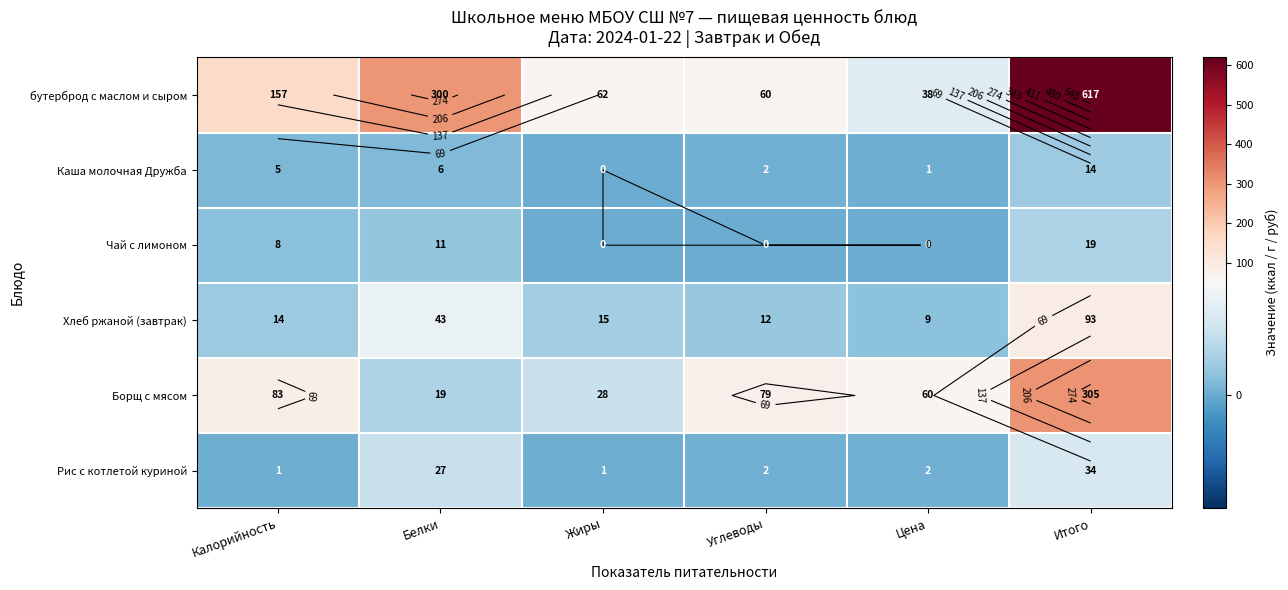

What is the minimum value for Рис с котлетой куриной?

1.0